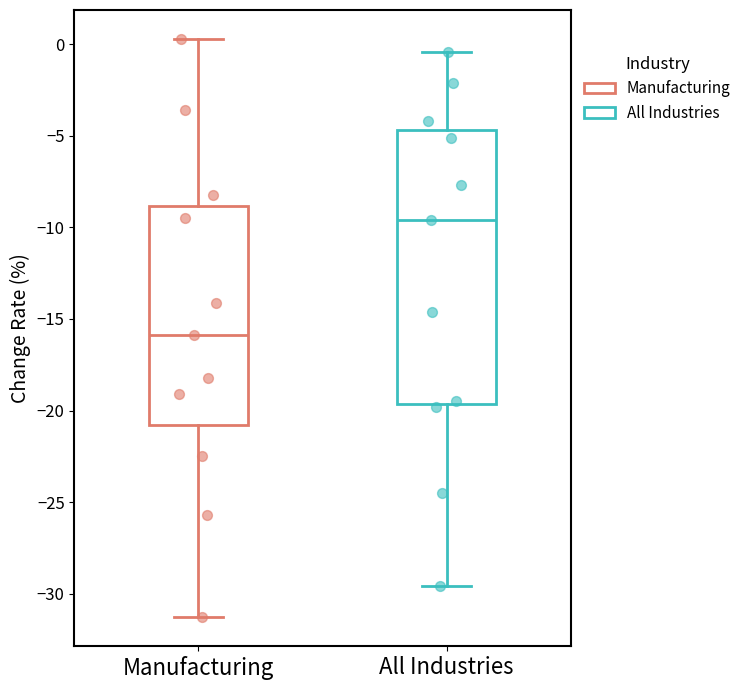

Reading left to right, transcribe this box plot: for each box, give where its median line is, the range the box spans, and where its two whiskers end, as read against the y-axis. The values are not printed on the chart, so give them approximately, as read against the axis.

Manufacturing: median -16.0, box -21.0 to -9.0, whiskers -31.5 to 0.5
All Industries: median -9.5, box -19.5 to -4.5, whiskers -29.5 to -0.5